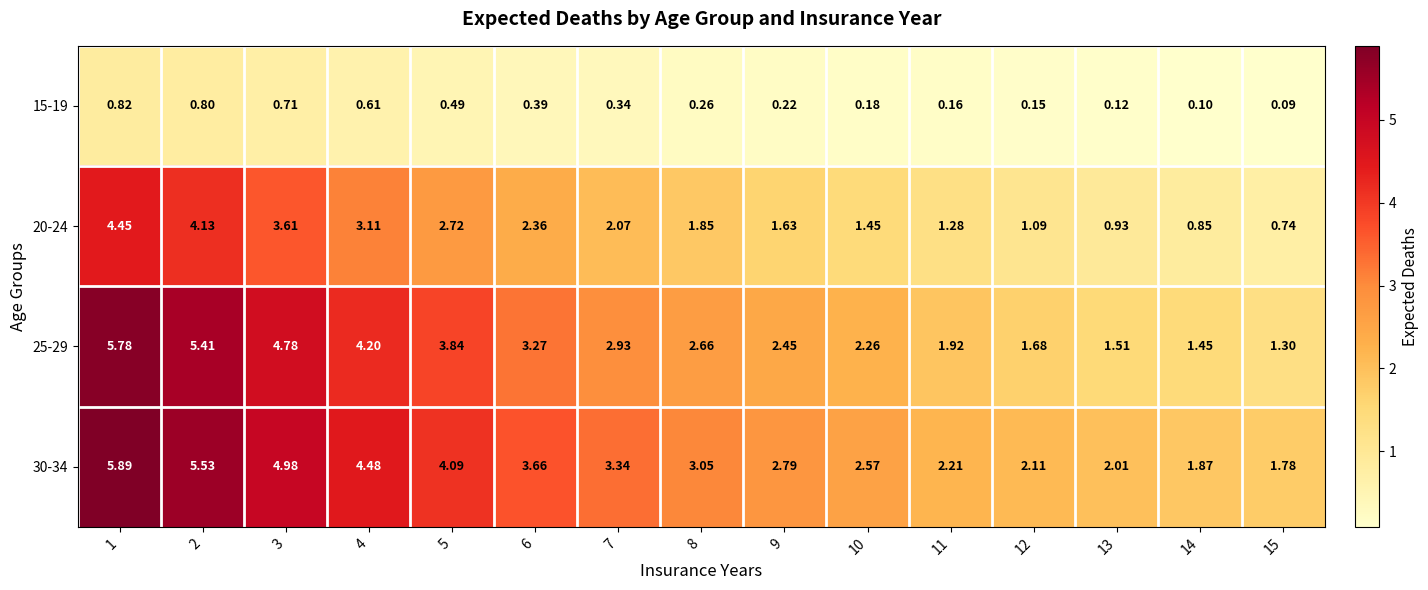

Is the value of 15-19 at 13 greater than the value of 30-34 at 4?

No